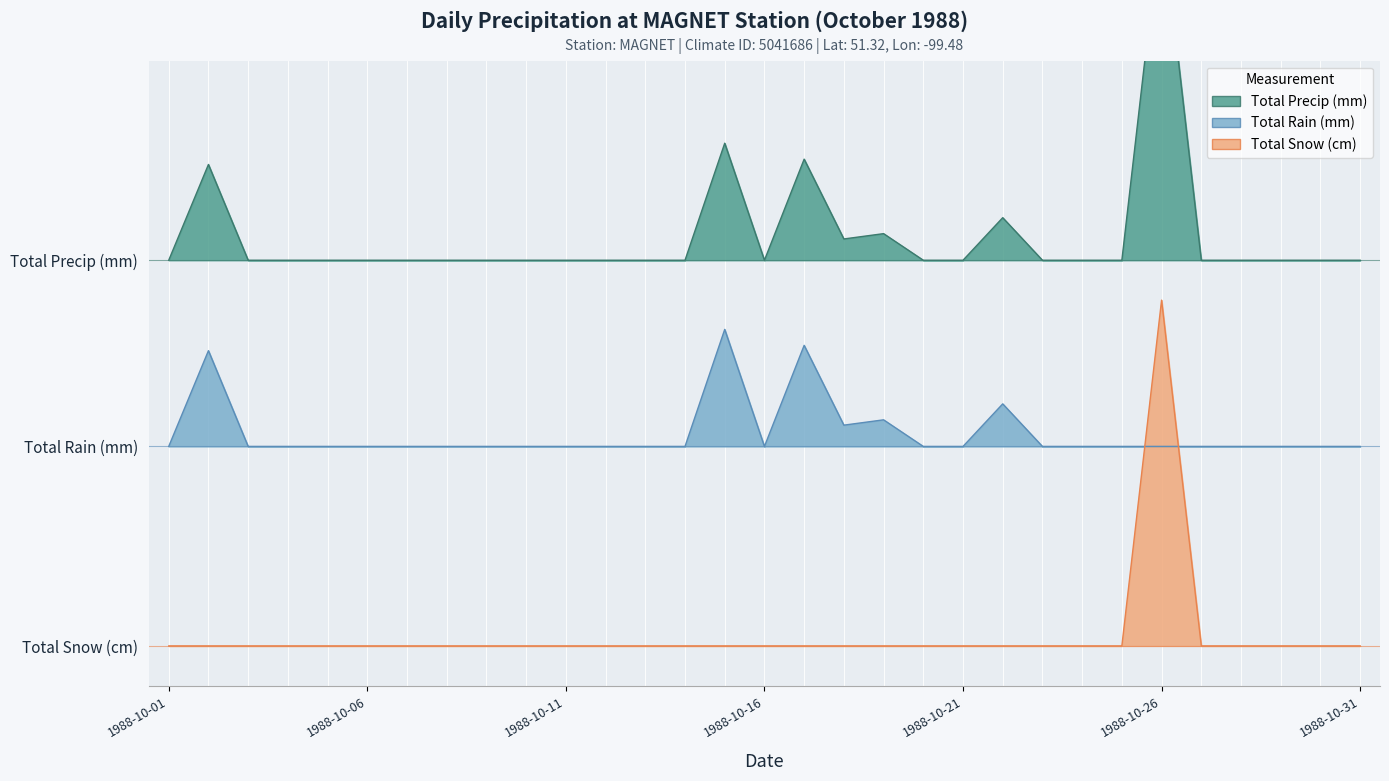

Which category has the lowest value across all series?

1988-10-01